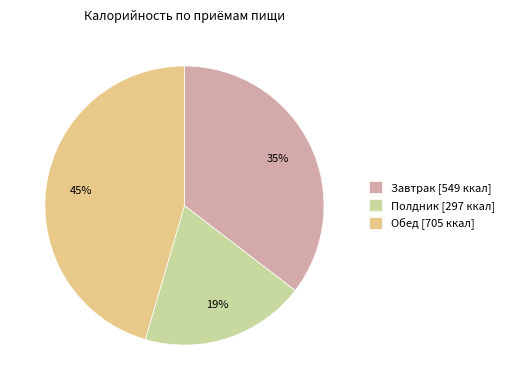

Does Завтрак account for over 50% of the chart?

No